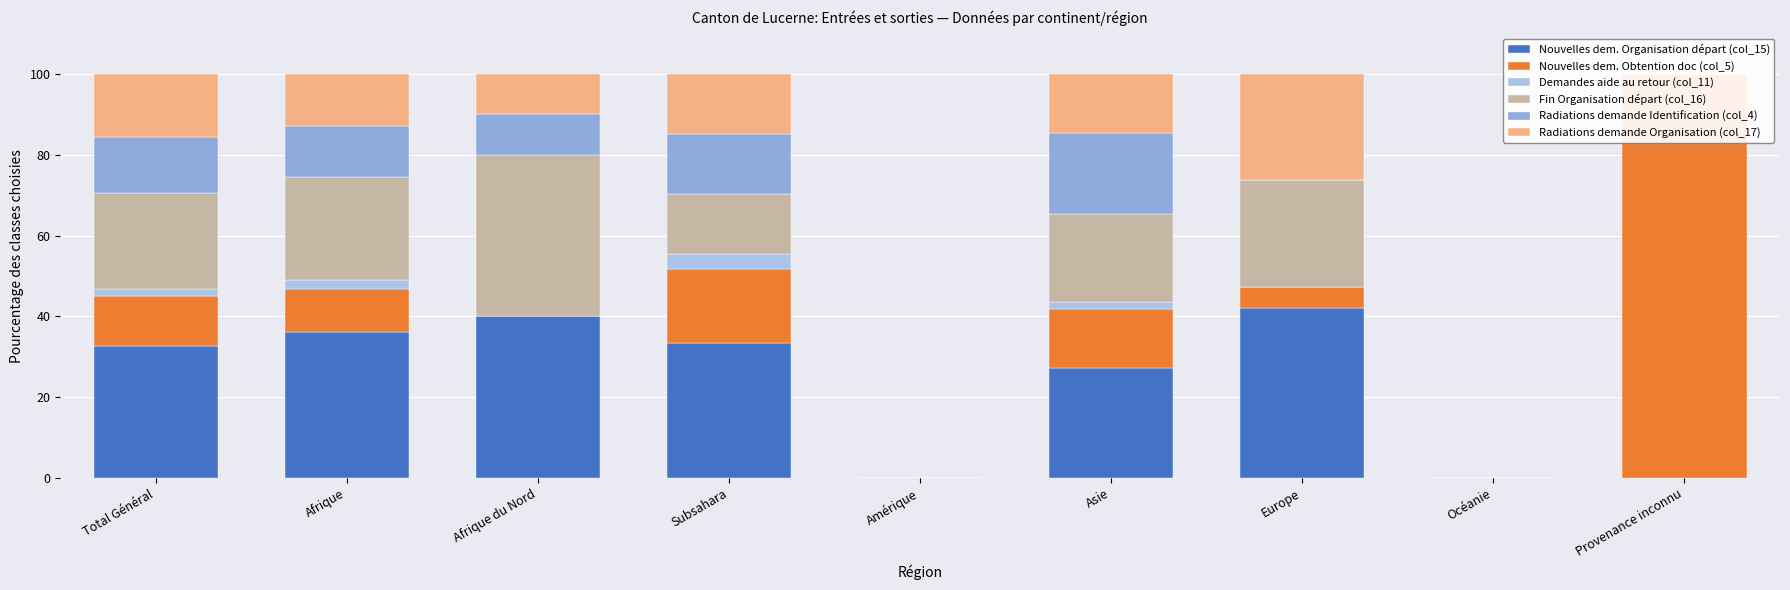

Rank the series by their maximum value, from lowest to highest.

Demandes aide au retour (col_11), Radiations demande Identification (col_4), Radiations demande Organisation (col_17), Fin Organisation départ (col_16), Nouvelles dem. Organisation départ (col_15), Nouvelles dem. Obtention doc (col_5)